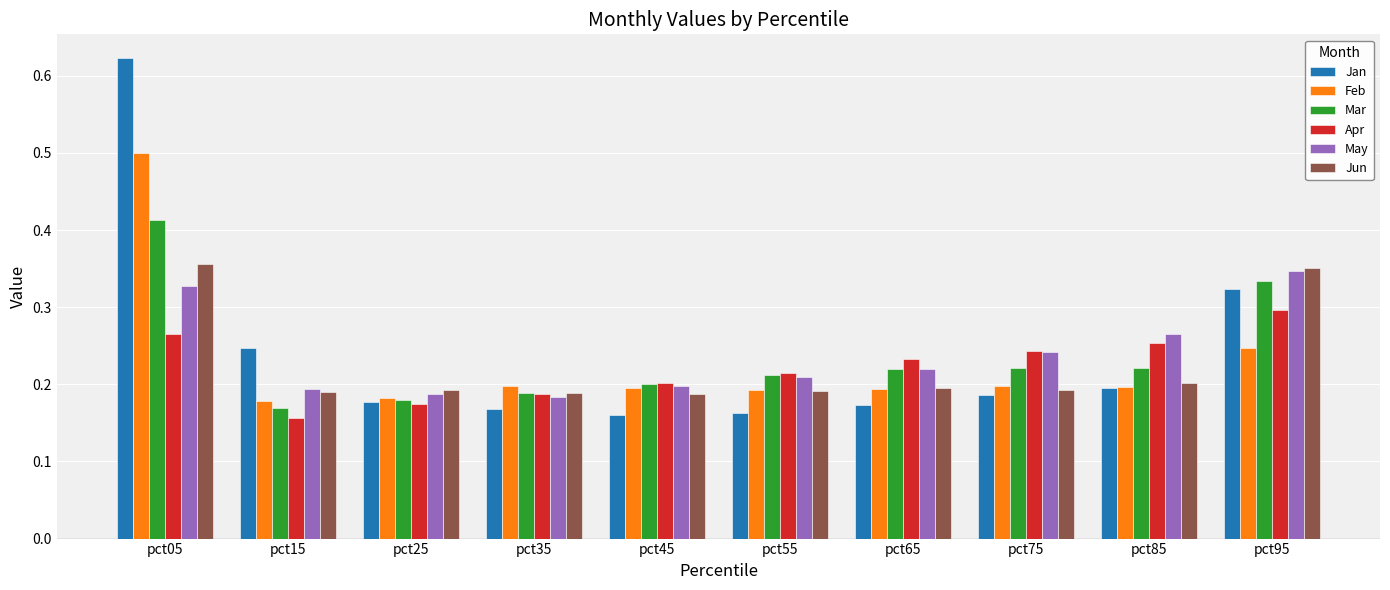

Which series has the widest spread of values?

Jan